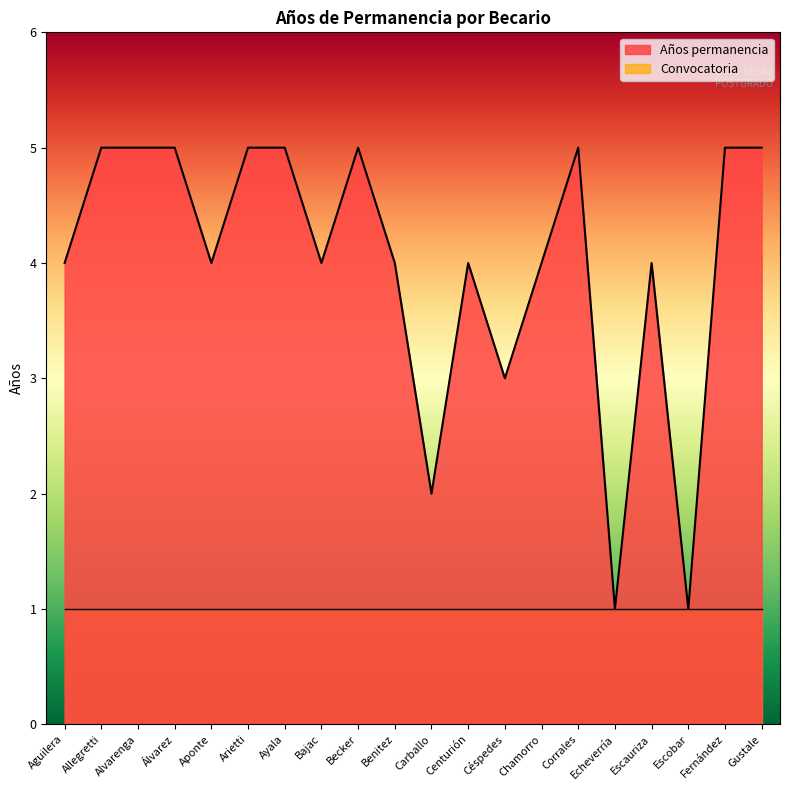

Reading right to left, extract all data points from this chart.

Gustale=5	Fernández=5	Escobar=1	Escauriza=4	Echeverría=1	Corrales=5	Chamorro=4	Céspedes=3	Centurión=4	Carballo=2	Benitez=4	Becker=5	Bajac=4	Ayala=5	Arietti=5	Aponte=4	Álvarez=5	Alvarenga=5	Allegretti=5	Aguilera=4